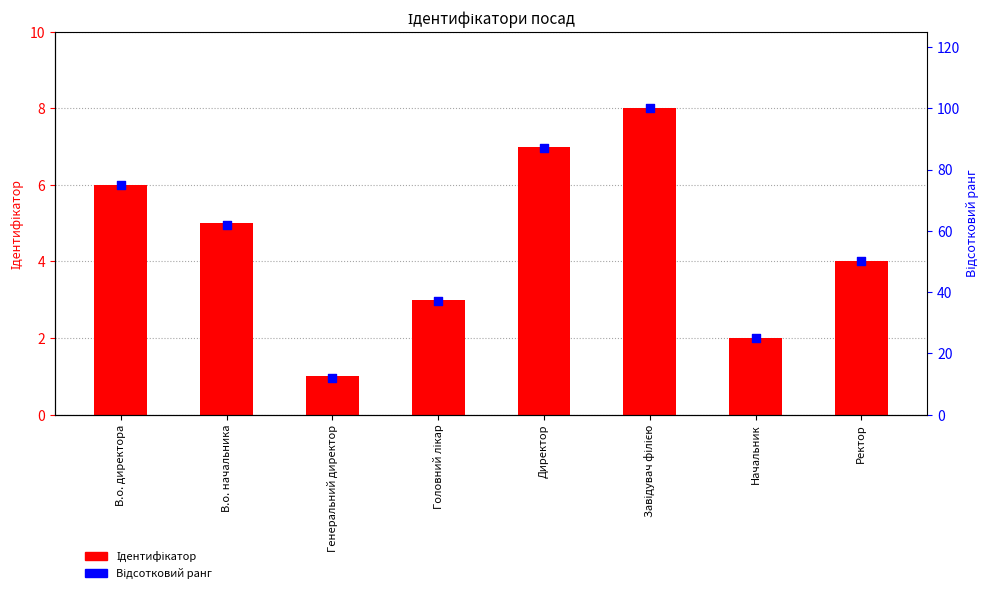

What are all the series names shown in the legend?

Ідентифікатор, Відсотковий ранг